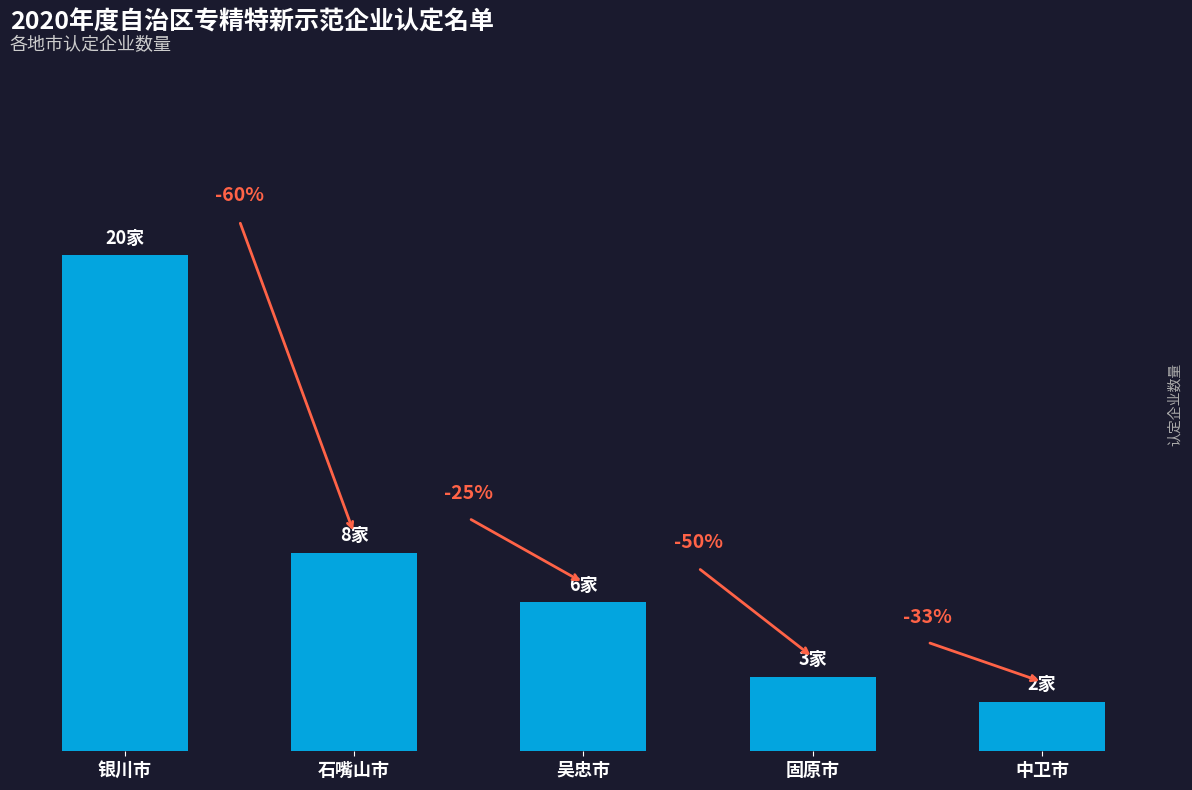

Are the bars horizontal?

No